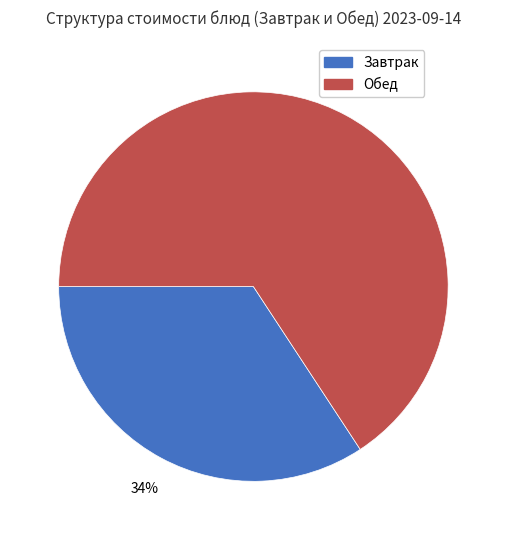

Is Завтрак the majority of the pie?

No